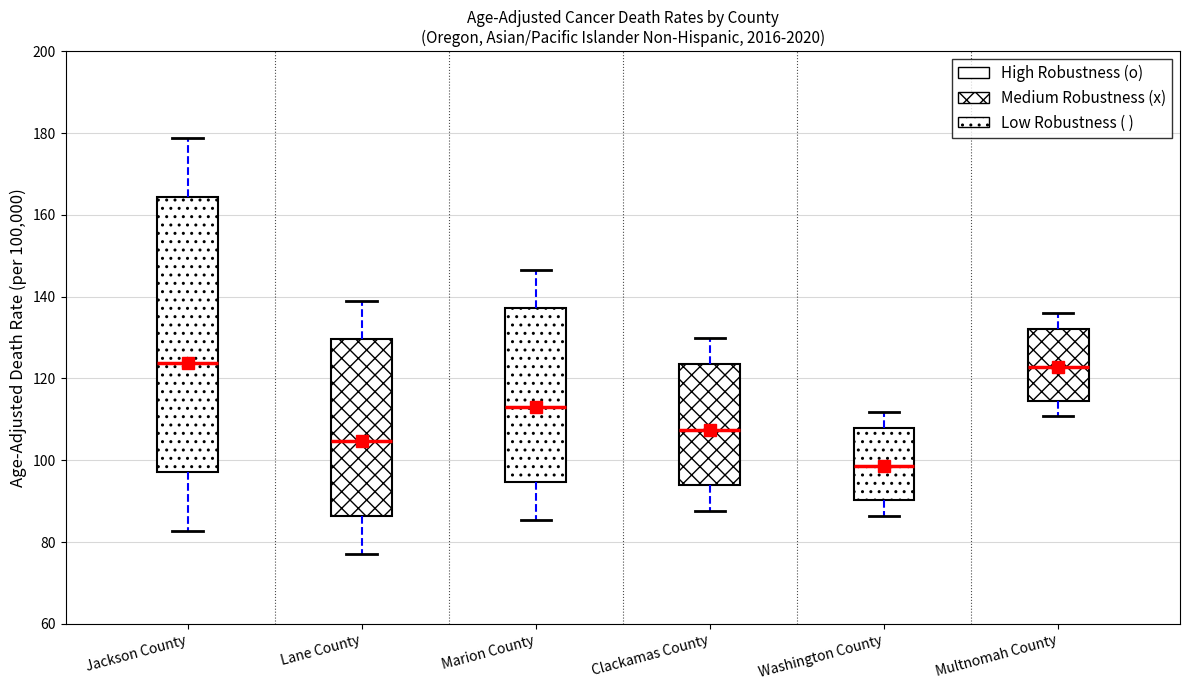

Reading left to right, read every box against the y-axis: the position of its median line, the range the box covers, and the ends of its whiskers. The values are not printed on the chart, so give them approximately, as read against the axis.

Jackson County: median 124, box 98 to 164, whiskers 82 to 178
Lane County: median 104, box 86 to 130, whiskers 78 to 140
Marion County: median 114, box 94 to 138, whiskers 86 to 146
Clackamas County: median 108, box 94 to 124, whiskers 88 to 130
Washington County: median 98, box 90 to 108, whiskers 86 to 112
Multnomah County: median 122, box 114 to 132, whiskers 110 to 136